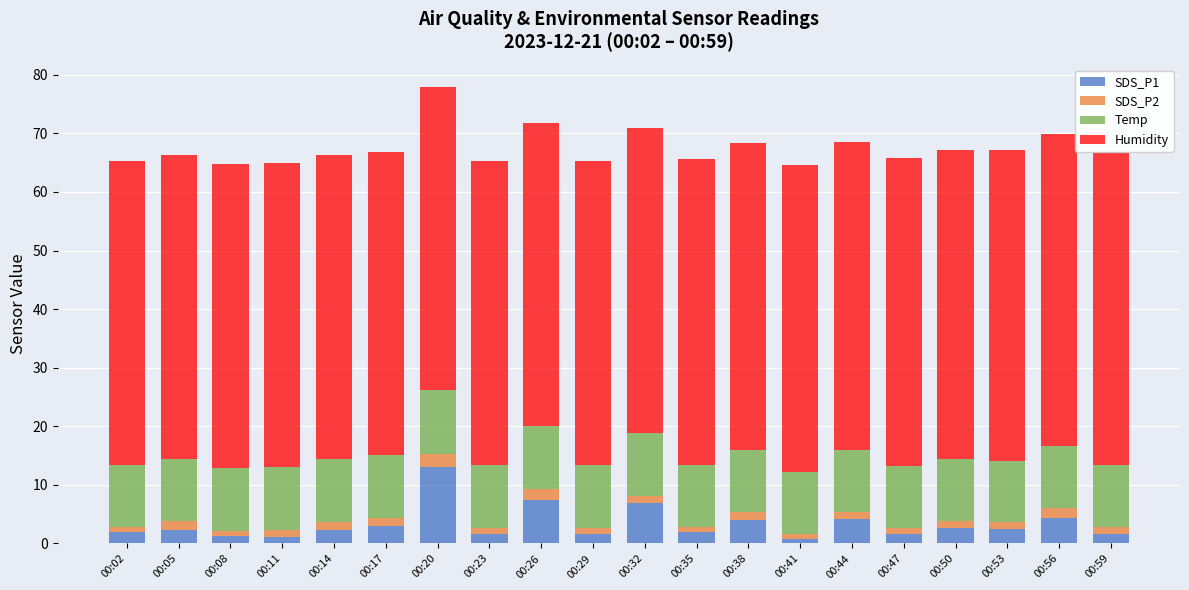

What is the total value across all series at 00:20?

77.8